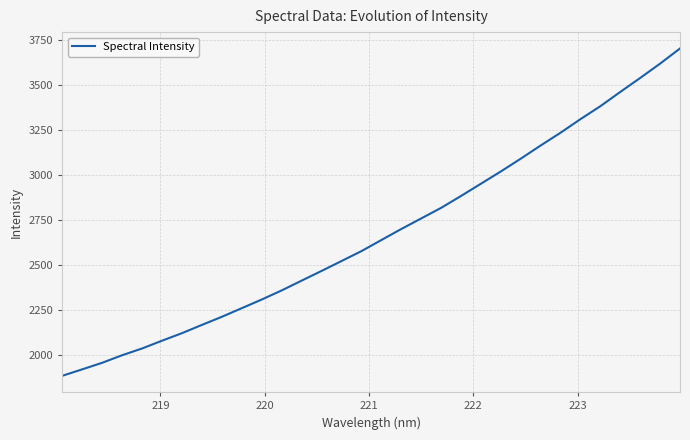

Count the number of values greater than 2638.

16